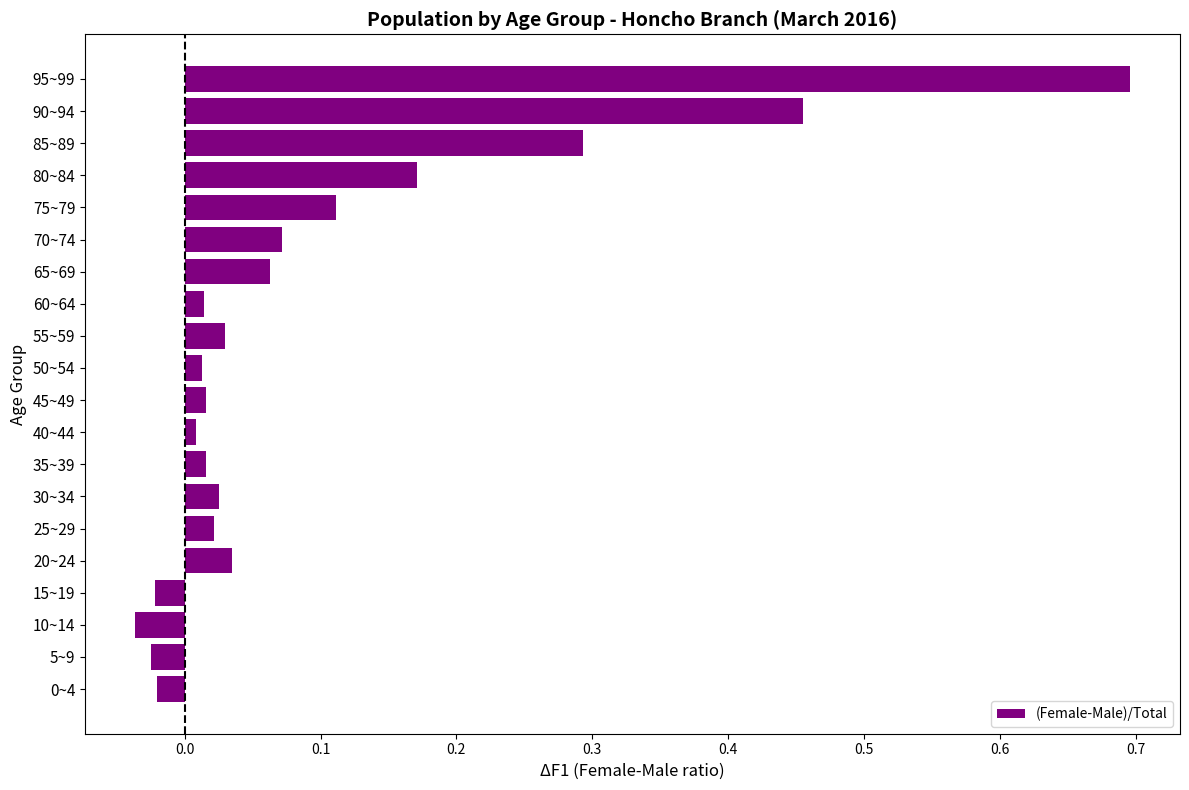

What is the sum of all values?

1.9